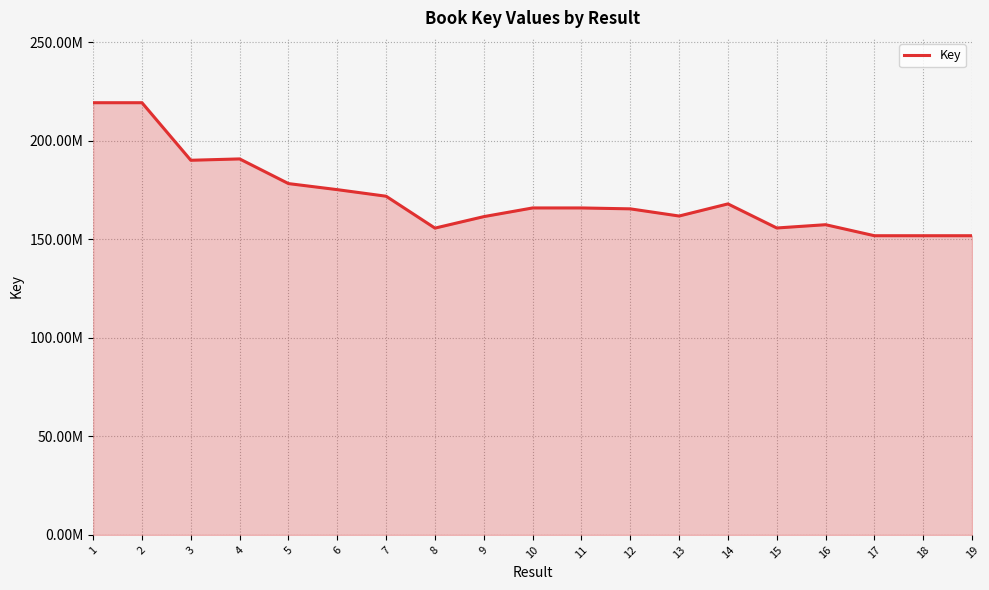

What is the value of the 2nd point from the left?

219308654